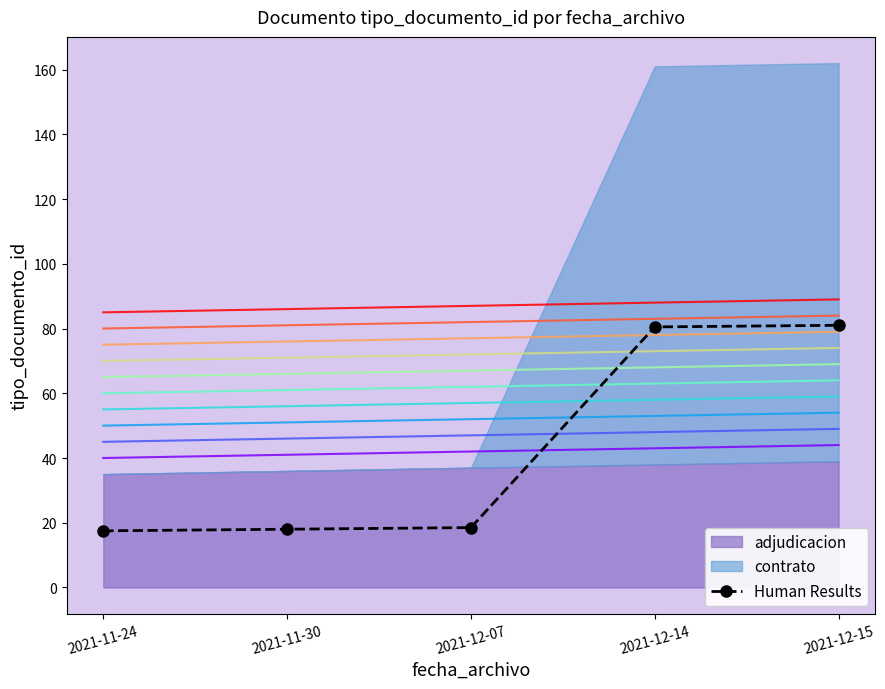

How many data points are less than 18?

1